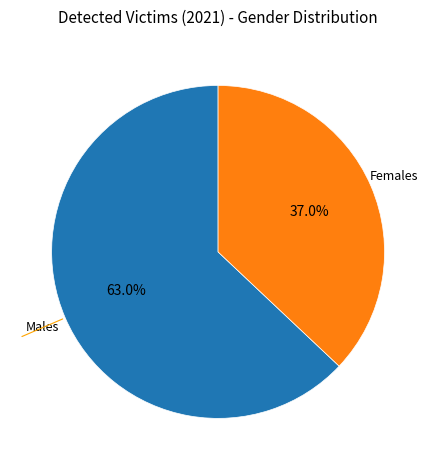

Count the number of slices in the pie.

2